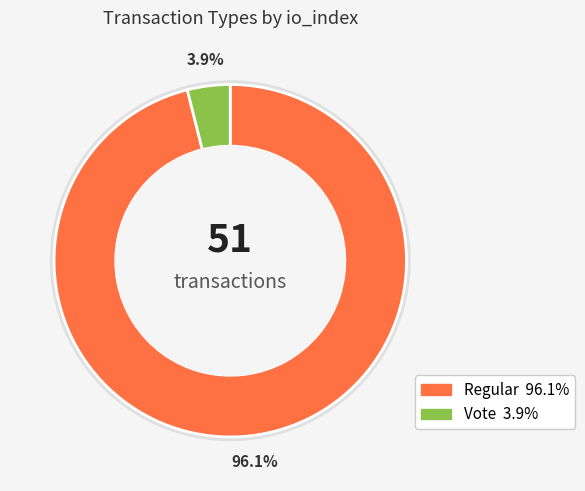

Combined, do Vote and Regular account for over 50%?

Yes